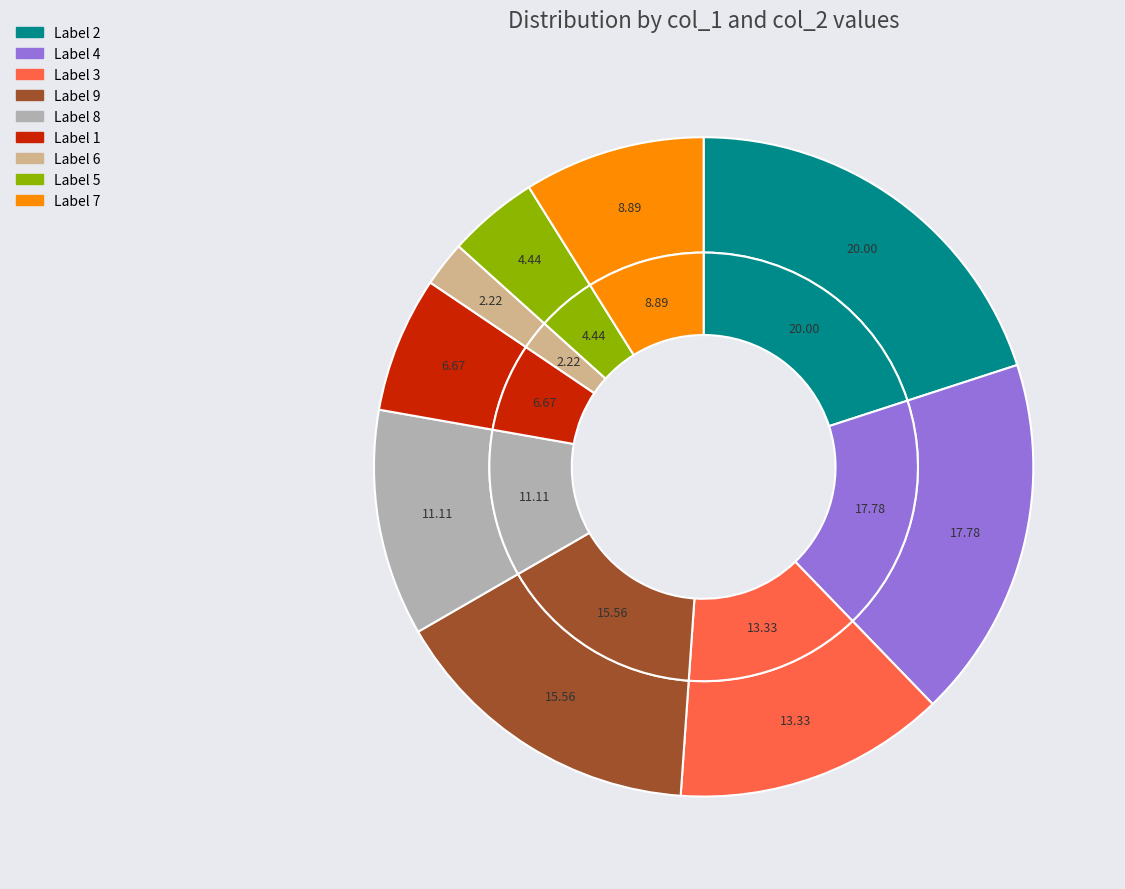

Do 2 and 6 together represent more than half of the pie?

No